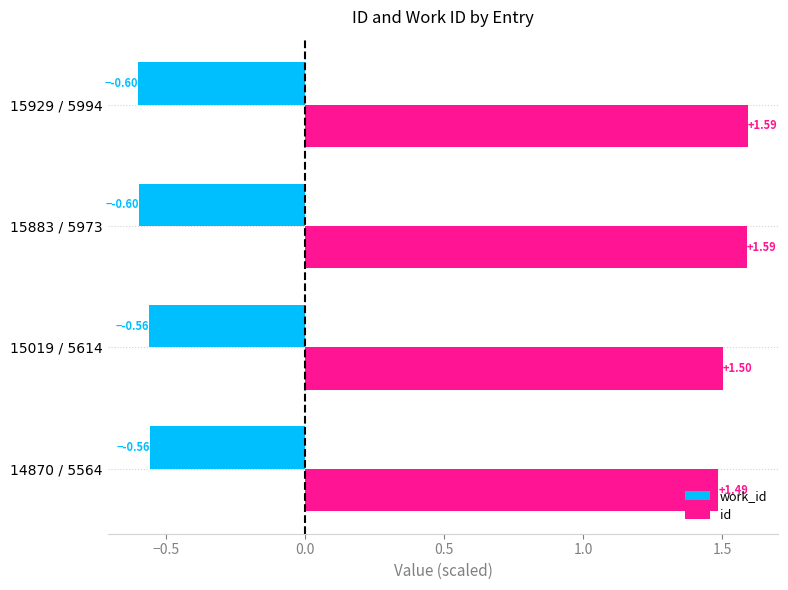

What is the sum of the work_id values at 15883 / 5973 and 15929 / 5994?

-1.2